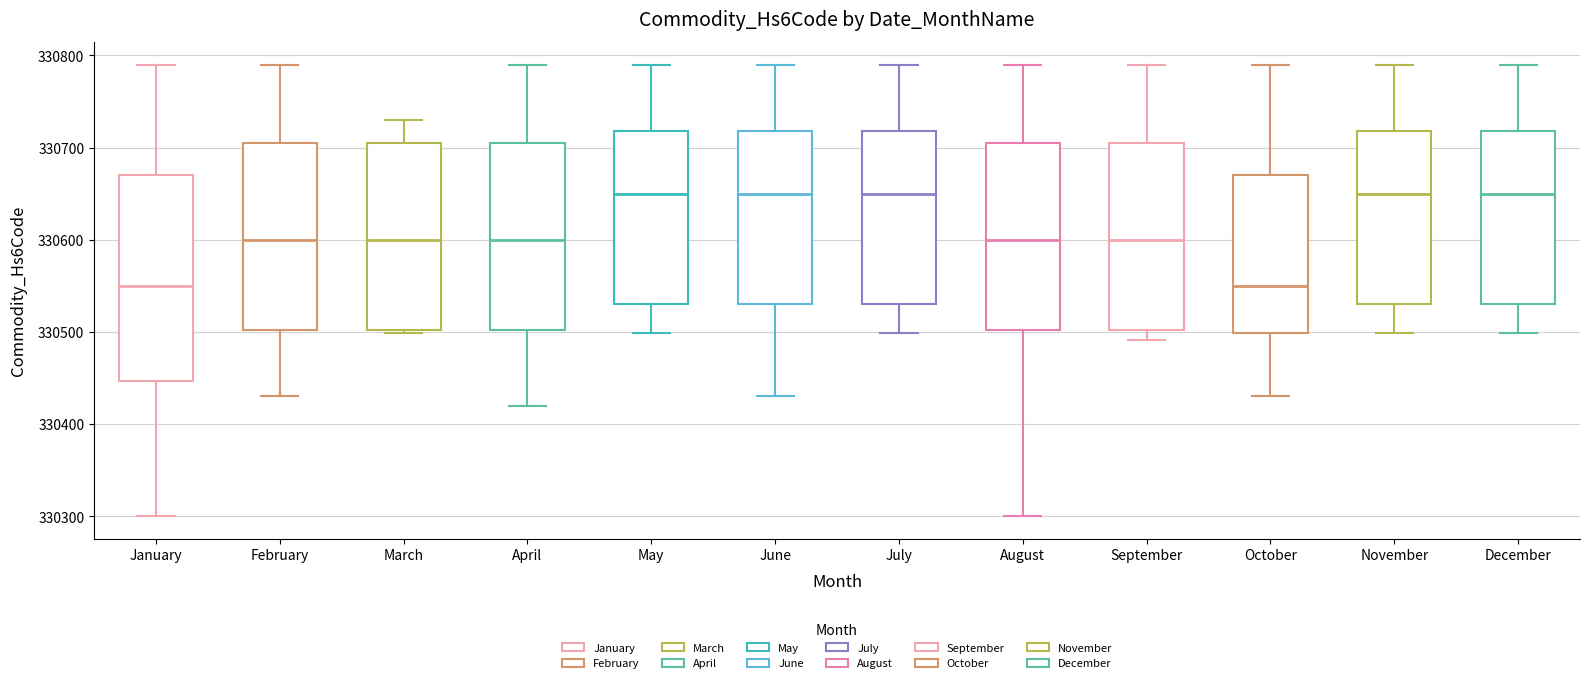

Which box is the tallest, from its lower edge to its upper edge?

January